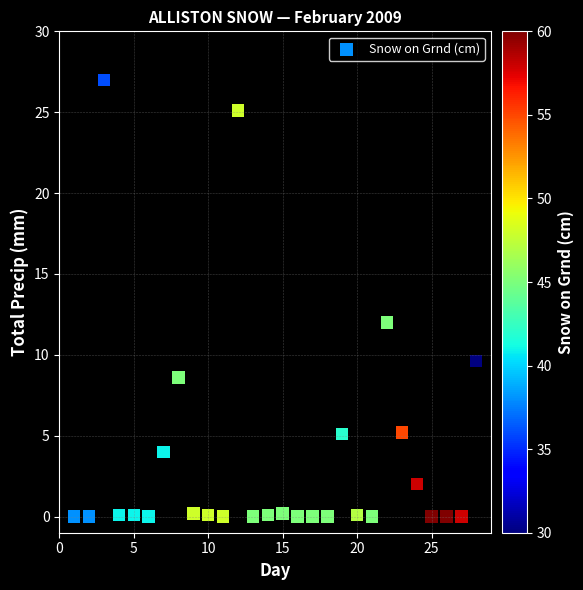

What is the range of Y values (max minus min)?

27.0